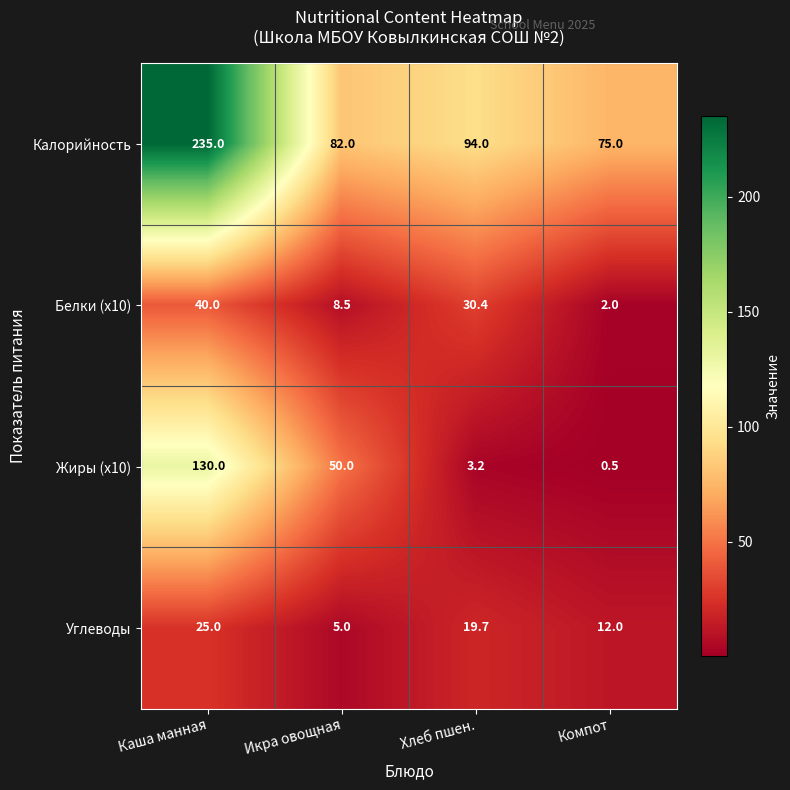

Reading left to right, transcribe all the data shown in this chart.

Калорийность: 235.0	82.0	94.0	75.0
Белки (x10): 40.0	8.5	30.4	2.0
Жиры (x10): 130.0	50.0	3.2	0.5
Углеводы: 25.0	5.0	19.7	12.0